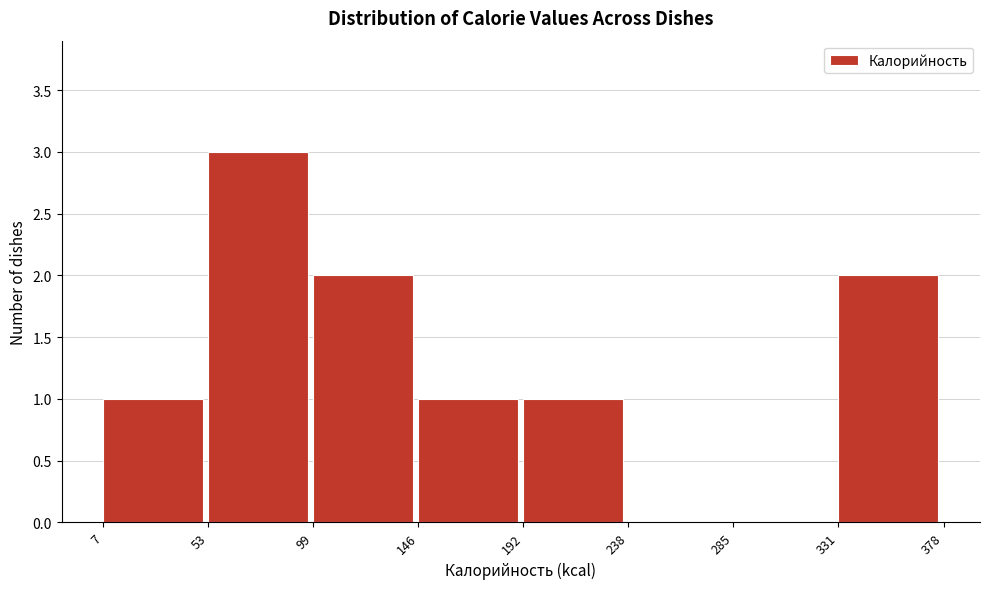

Reading left to right, transcribe this chart: for each bar, give the range it covers on the x-axis and its height. The values are not printed on the chart, so give them approximately, as read against the axis.

7 to 53: 1
53 to 99: 3
99 to 146: 2
146 to 192: 1
192 to 238: 1
238 to 285: 0
285 to 331: 0
331 to 378: 2